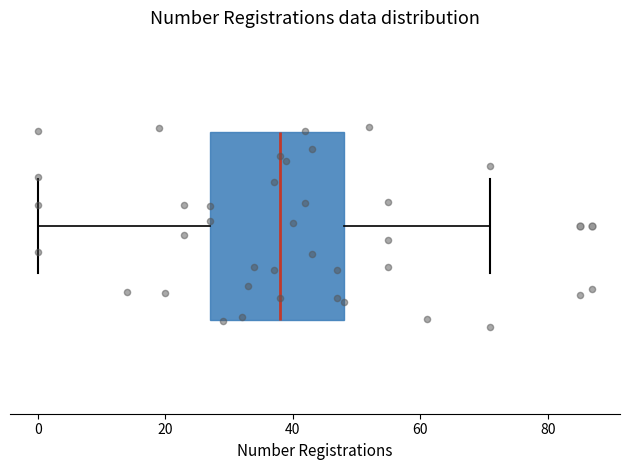

Where is the left edge of the box on the x-axis? The values are not printed on the chart, so give them approximately, as read against the axis.

28